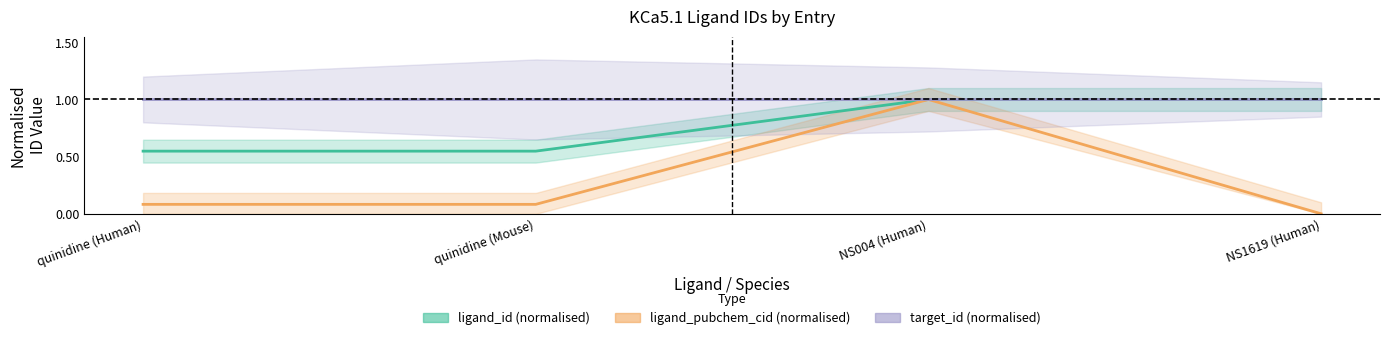

What is the label of the 3rd point from the left?

NS004 (Human)